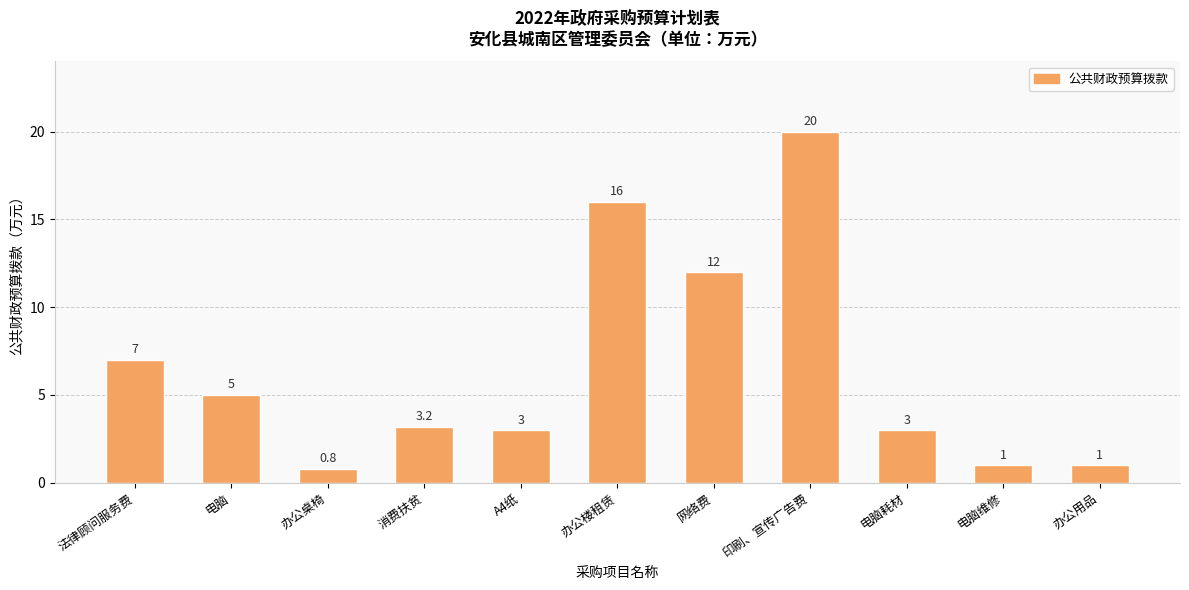

What is the maximum value shown in the chart?

20.0